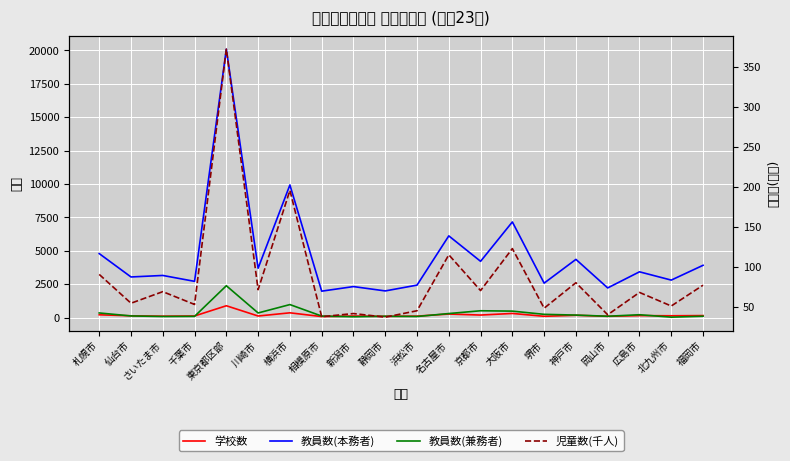

What is the lowest value of the 学校数 series?

75.0